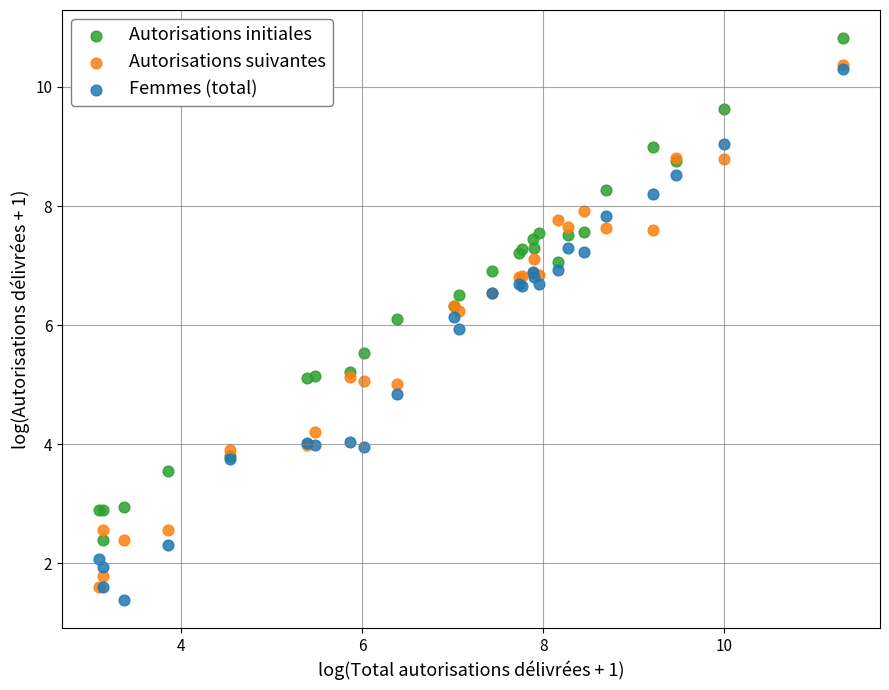

Which series has the widest spread of Y values?

Femmes (total)